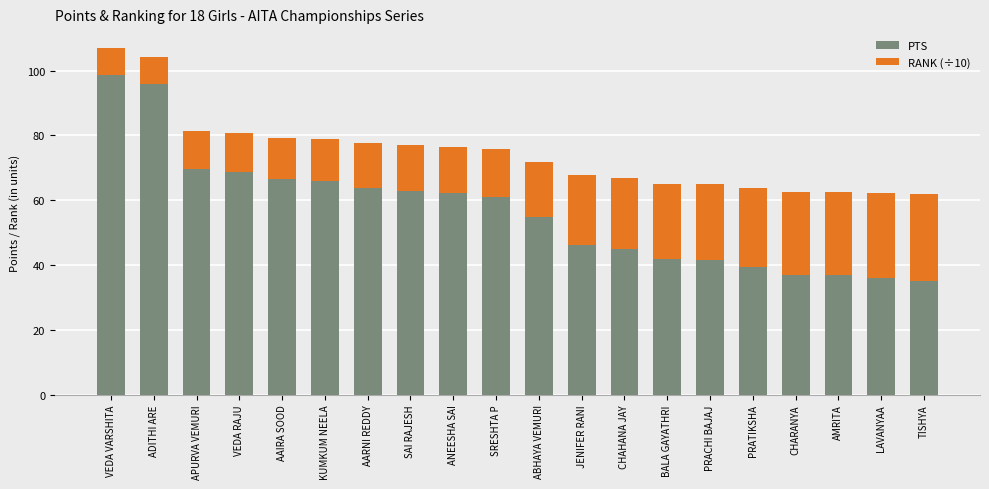

What is the maximum value for PTS?

98.8